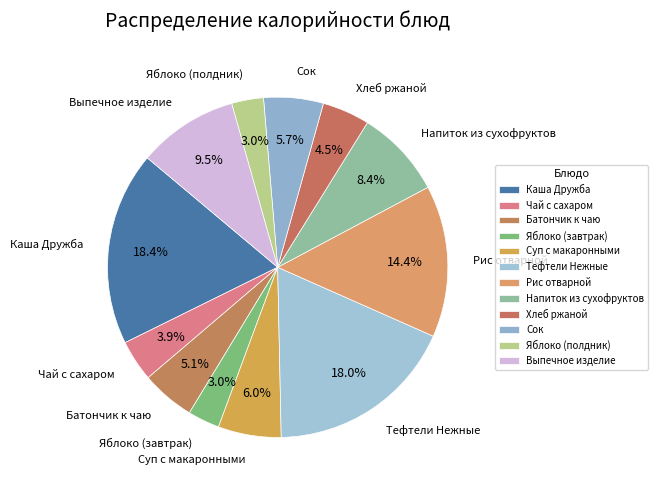

Between Яблоко (полдник) and Хлеб ржаной, which is larger?

Хлеб ржаной